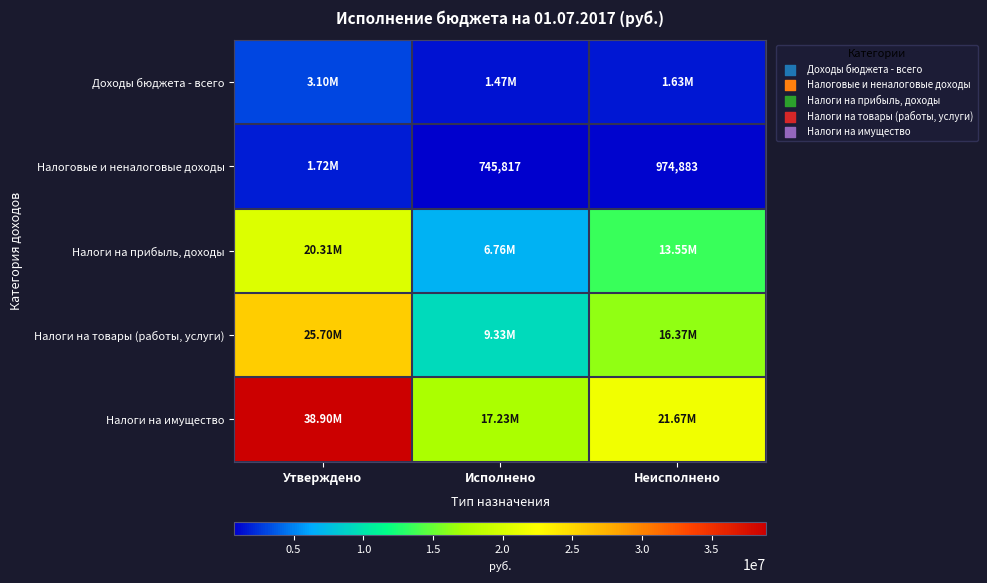

What is the approximate value of Налоги на имущество at Неисполнено?

21669190.7